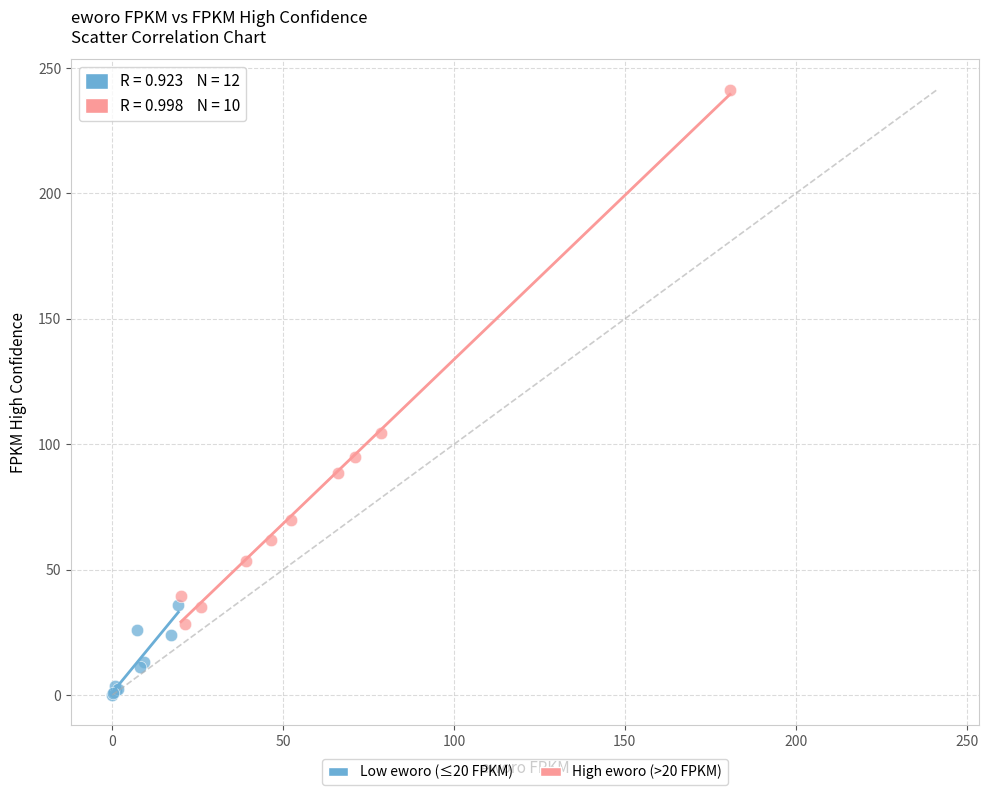

Which series contains the lowest Y value?

Low eworo (≤20 FPKM)